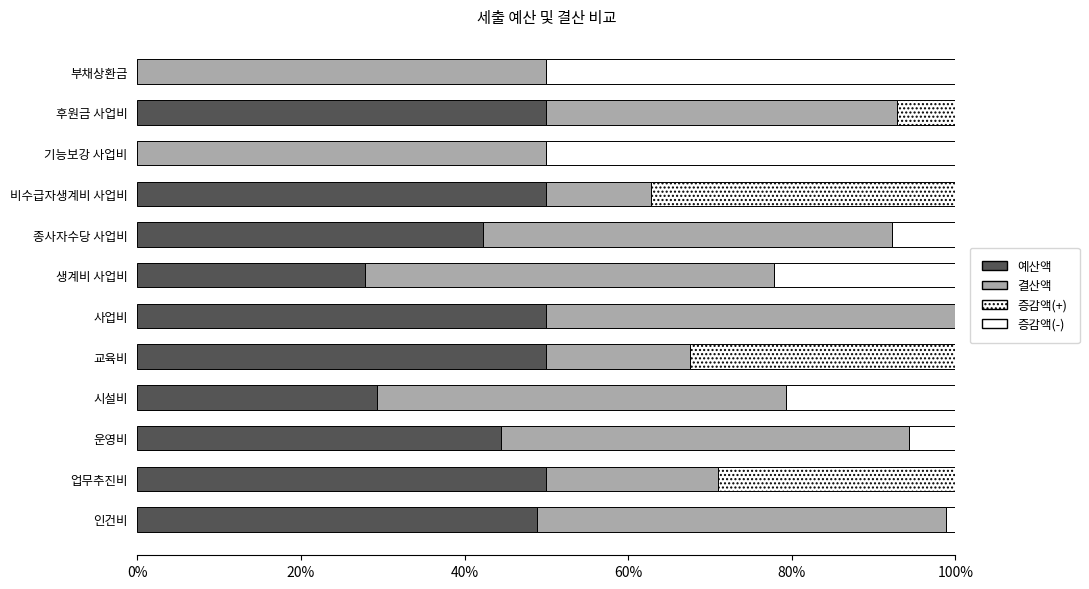

Reading left to right, list all the values displayed in this chart.

예산액: 48.9	50.0	44.4	29.3	50.0	50.0	27.8	42.3	50.0	0.0	50.0	0.0
결산액: 50.0	21.0	50.0	50.0	17.6	50.0	50.0	50.0	12.7	50.0	42.9	50.0
증감액(+): 0.0	29.0	0.0	0.0	32.4	0.0	0.0	0.0	37.3	0.0	7.1	0.0
증감액(-): 1.1	0.0	5.6	20.7	0.0	0.0	22.2	7.7	0.0	50.0	0.0	50.0